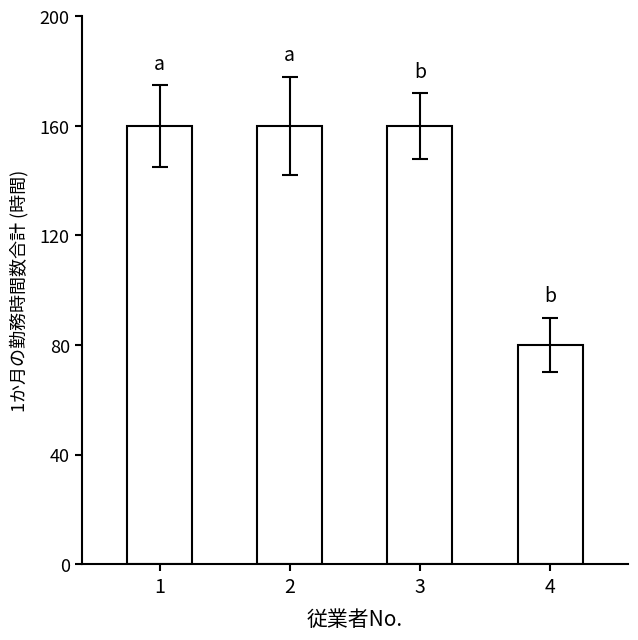

Reading left to right, transcribe all the data shown in this chart.

1=160	2=160	3=160	4=80